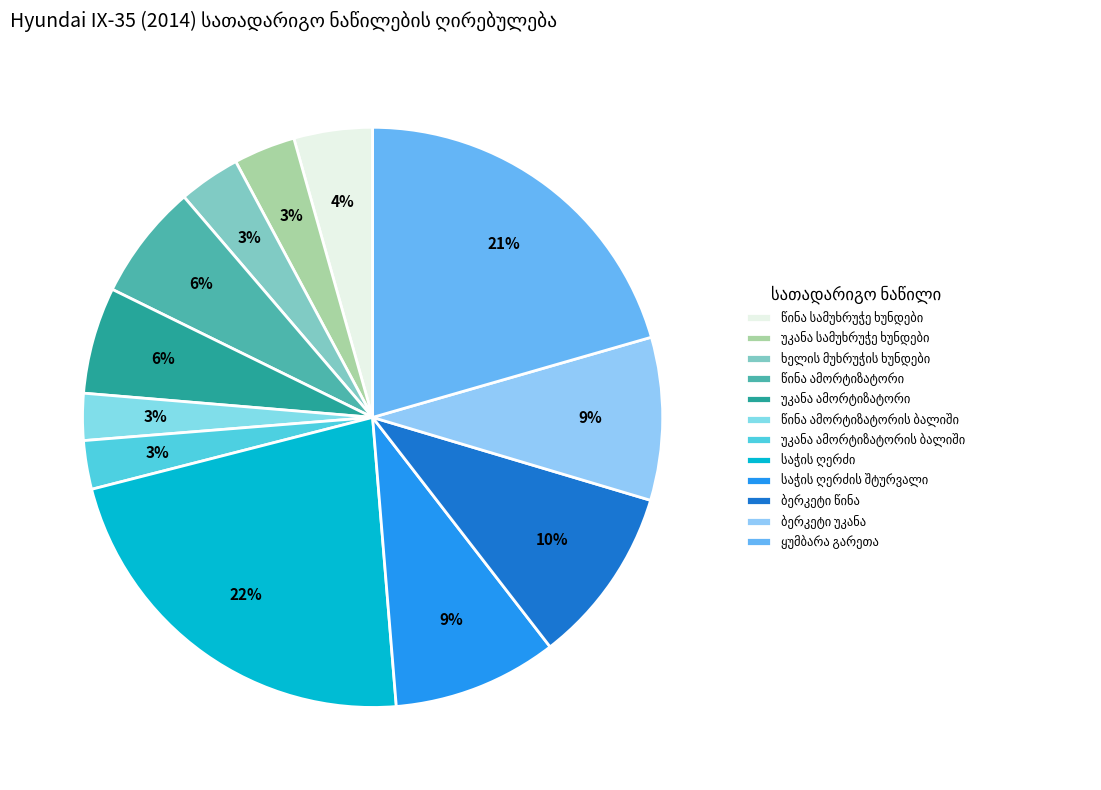

How many slices are in this pie chart?

12